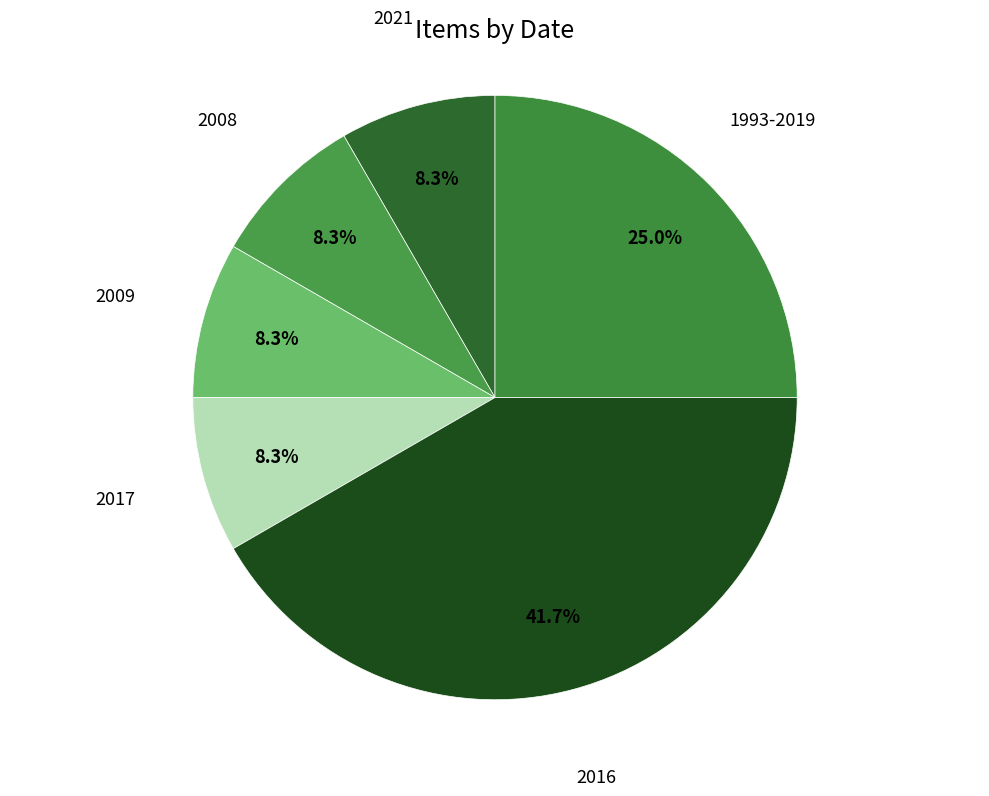

Rank the categories by value from lowest to highest.

2021, 2008, 2009, 2017, 1993-2019, 2016